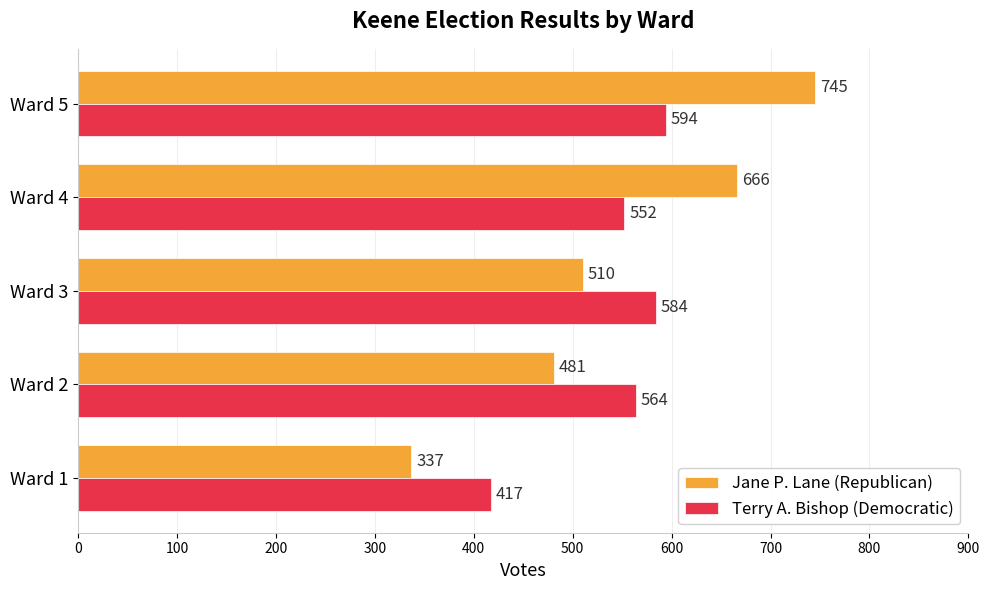

Where is Jane P. Lane (Republican) nearest to the value 541?

Ward 3